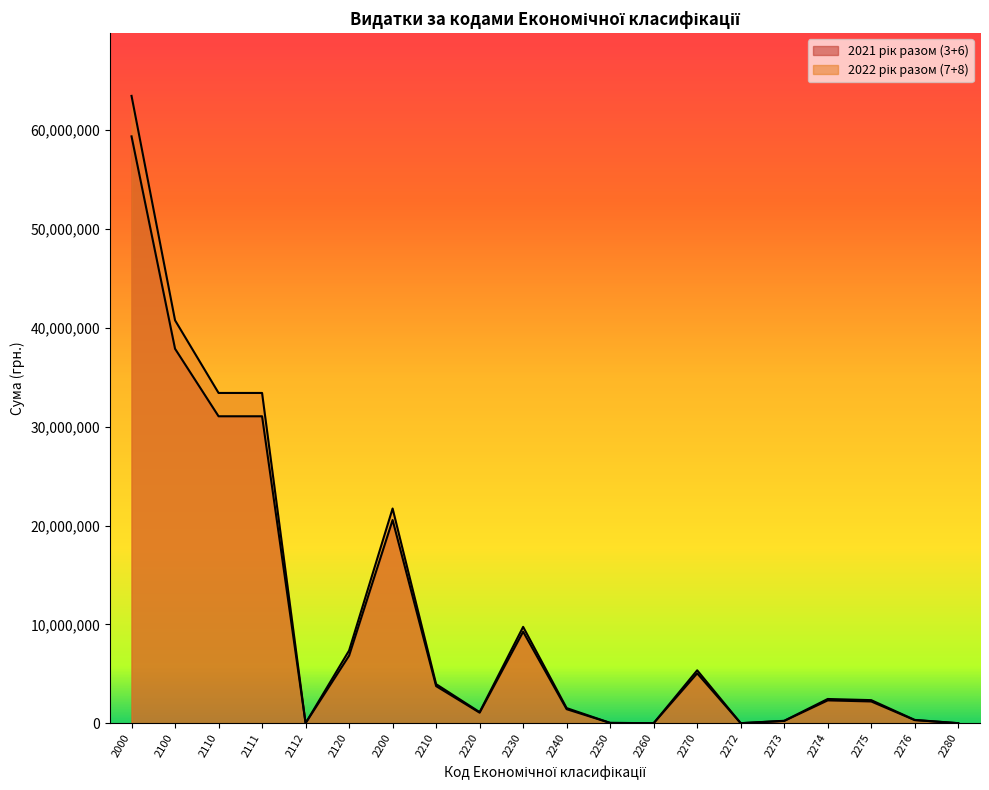

Reading right to left, transcribe all the data shown in this chart.

2022 рік разом (7+8): 2280=0	2276=329784	2275=2331751	2274=2447944	2273=241208	2272=0	2270=5350687	2260=0	2250=28271	2240=1526086	2230=9746456	2220=1119728	2210=3949040	2200=21720268	2120=7350770	2112=0	2111=33412589	2110=33412589	2100=40763359	2000=63468873
2021 рік разом (3+6): 2280=0	2276=310824	2275=2197692	2274=2307204	2273=227340	2272=0	2270=5043060	2260=0	2250=26848	2240=1415650	2230=9255894	2220=1063369	2210=3750275	2200=20555096	2120=6831570	2112=0	2111=31052592	2110=31052592	2100=37884162	2000=59374914